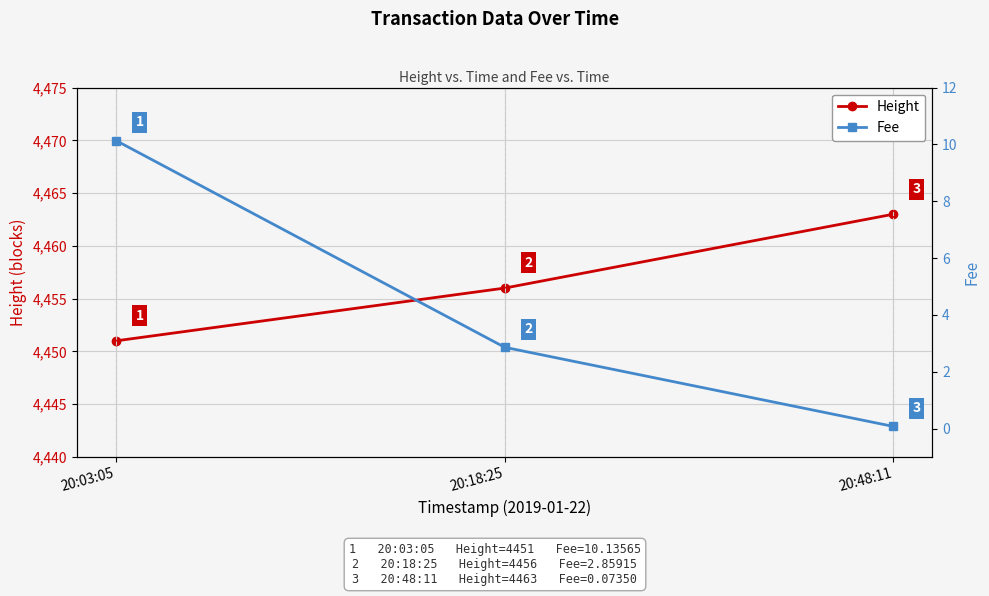

Rank the categories by Fee value from lowest to highest.

20:48:11, 20:18:25, 20:03:05